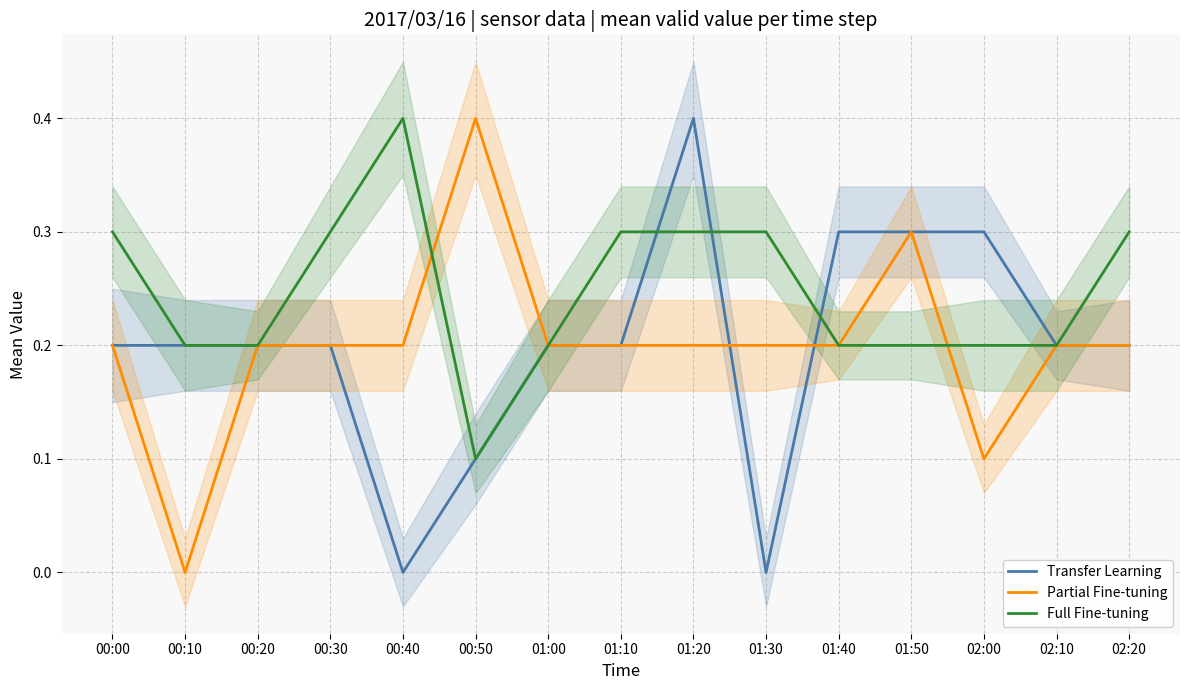

Between 00:10 and 01:40, which series saw the biggest shift?

Partial Fine-tuning